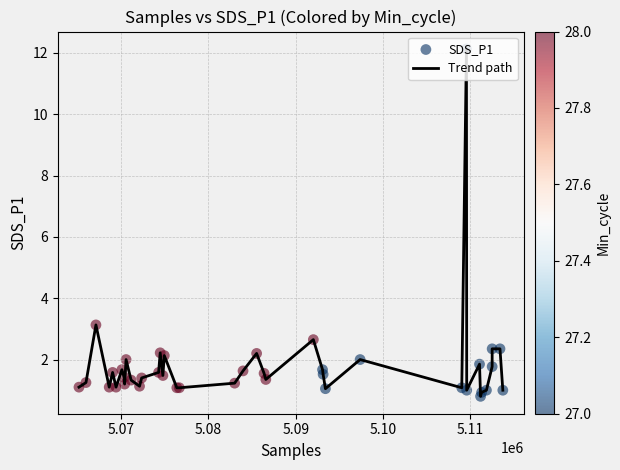

What is the smallest value displayed?

0.8